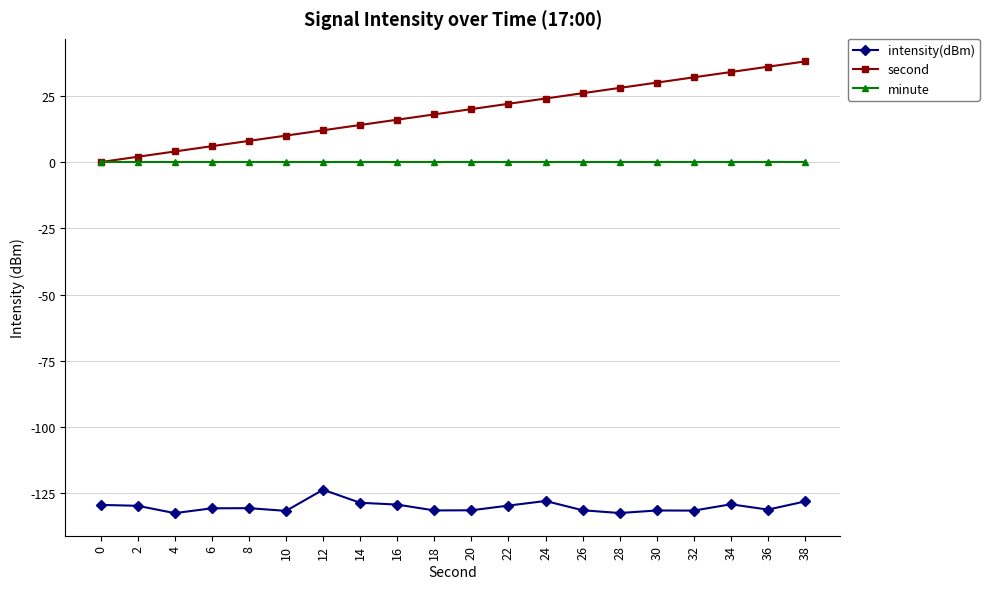

True or false: intensity(dBm) and minute cross at least once.

False